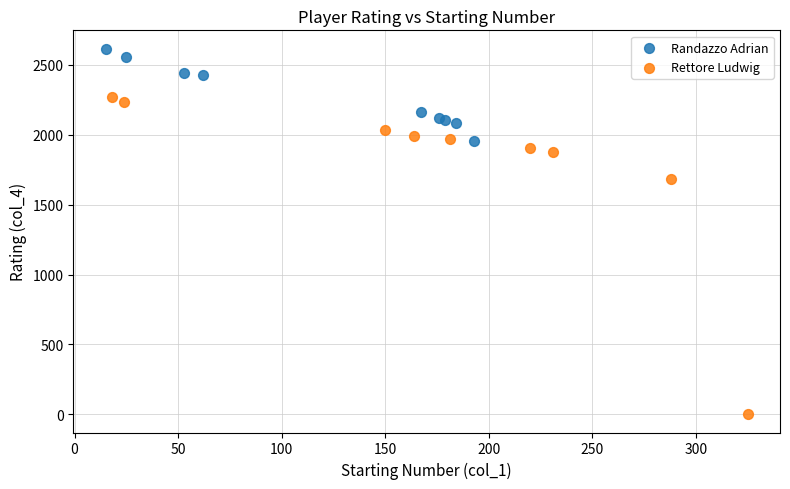

Which series reaches the maximum Y coordinate?

Randazzo Adrian